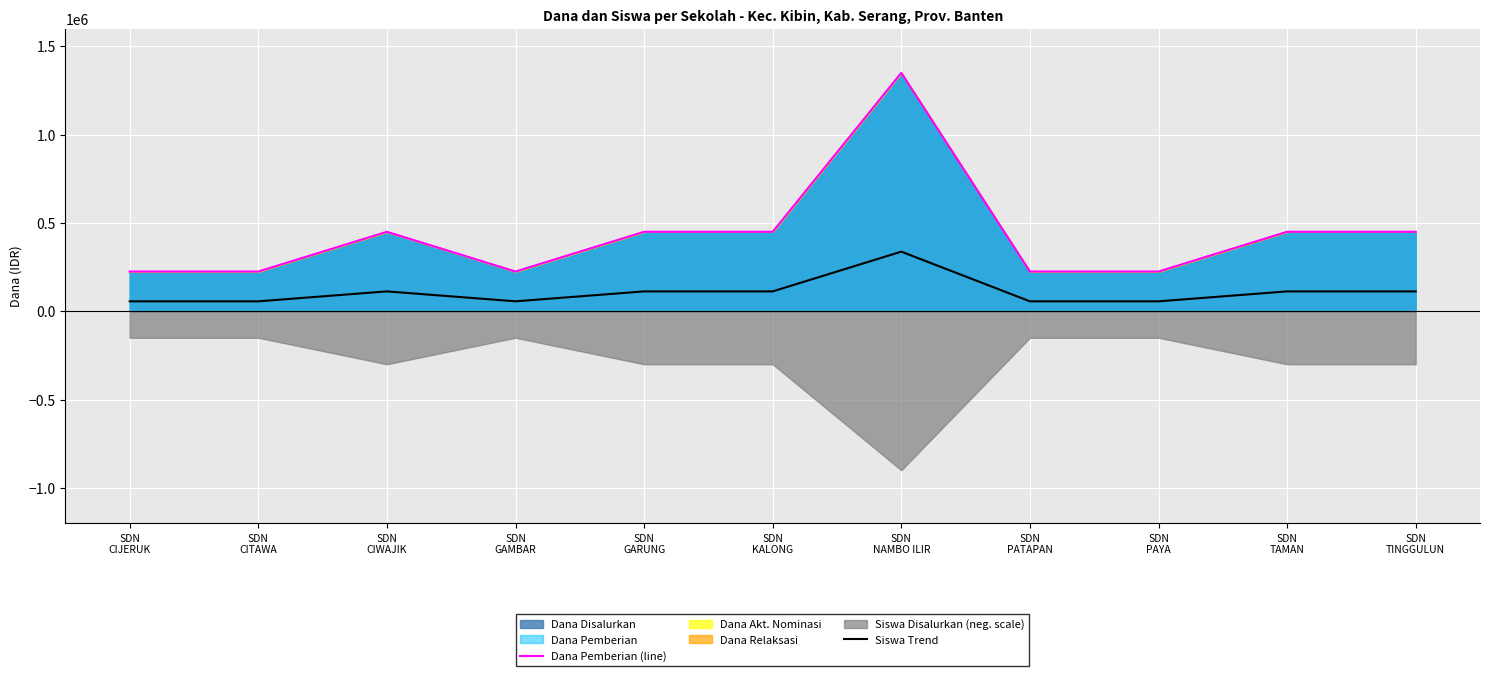

Is it true that Siswa Trend equals 56250 at SDN
PATAPAN?

True